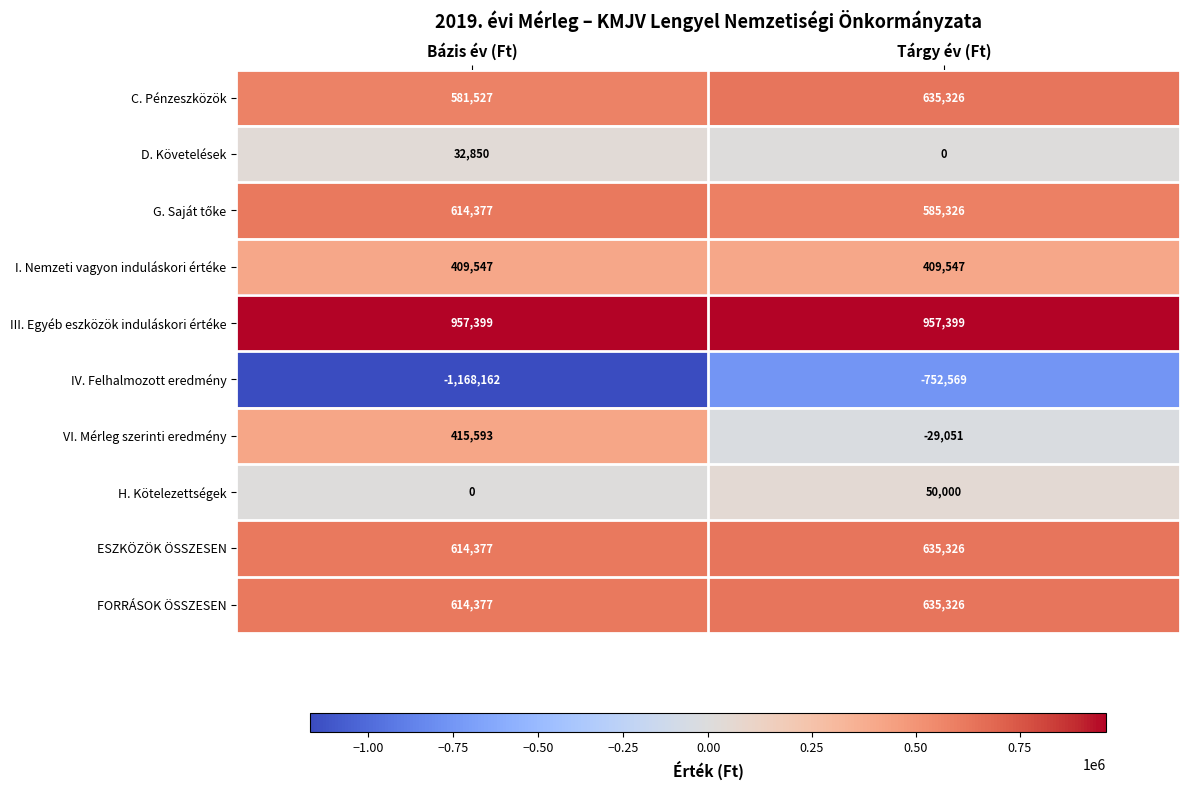

What is the approximate value of IV. Felhalmozott eredmény at Tárgy év (Ft), to the nearest 10?

-752570